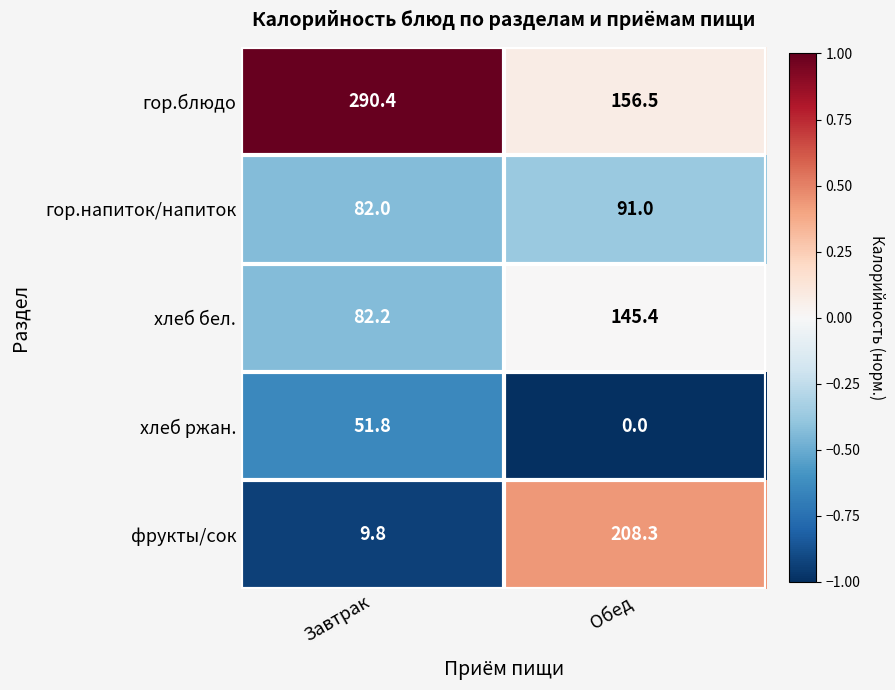

List the series in order of their peak value, lowest first.

хлеб ржан., гор.напиток/напиток, хлеб бел., фрукты/сок, гор.блюдо